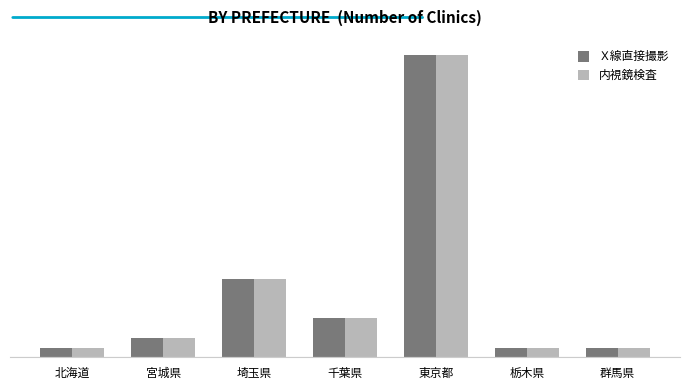

Reading left to right, transcribe all the data shown in this chart.

Ｘ線直接撮影: 1	2	8	4	31	1	1
内視鏡検査: 1	2	8	4	31	1	1